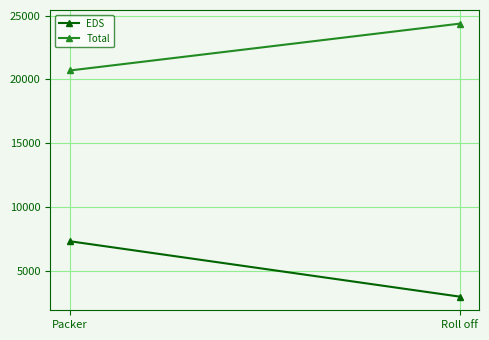

Rank the series at Roll off from highest to lowest value.

Total, EDS